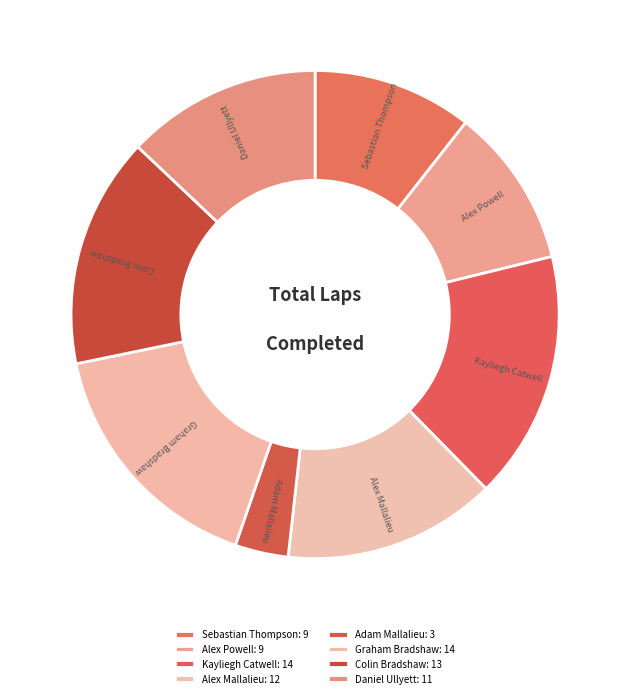

Combined, do Colin Bradshaw and Alex Powell account for over 50%?

No